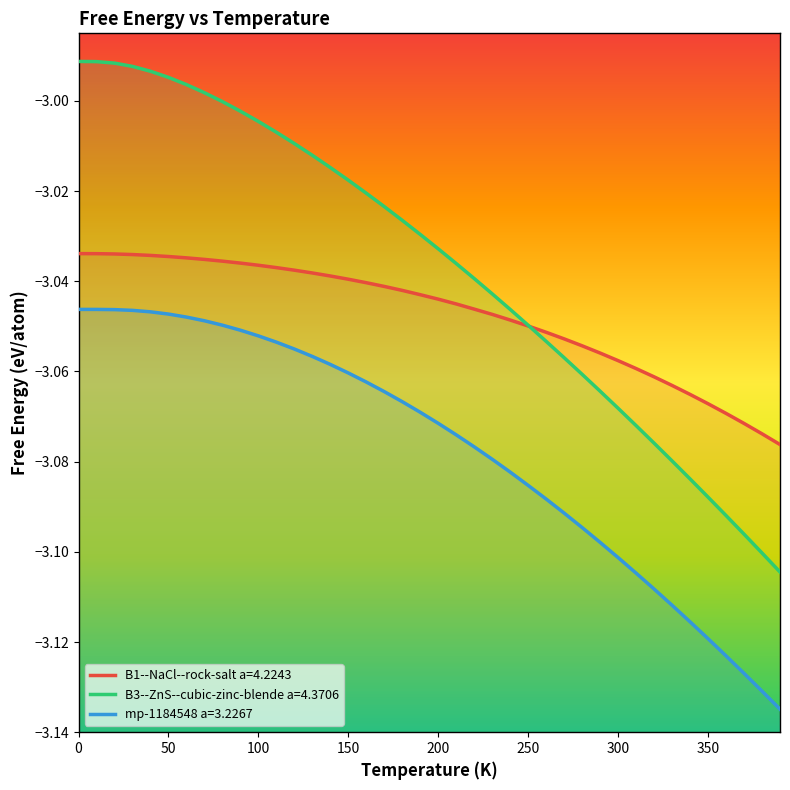

Between 170 and 290, which series saw the biggest shift?

B3--ZnS--cubic-zinc-blende a=4.3706